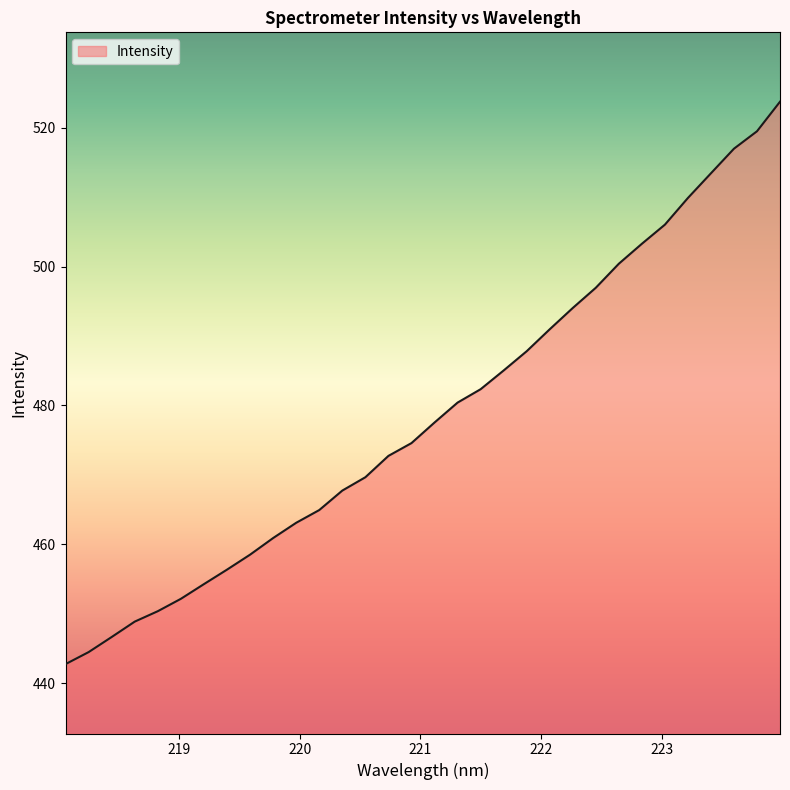

True or false: the data has more than 0 interior local peaks.

False